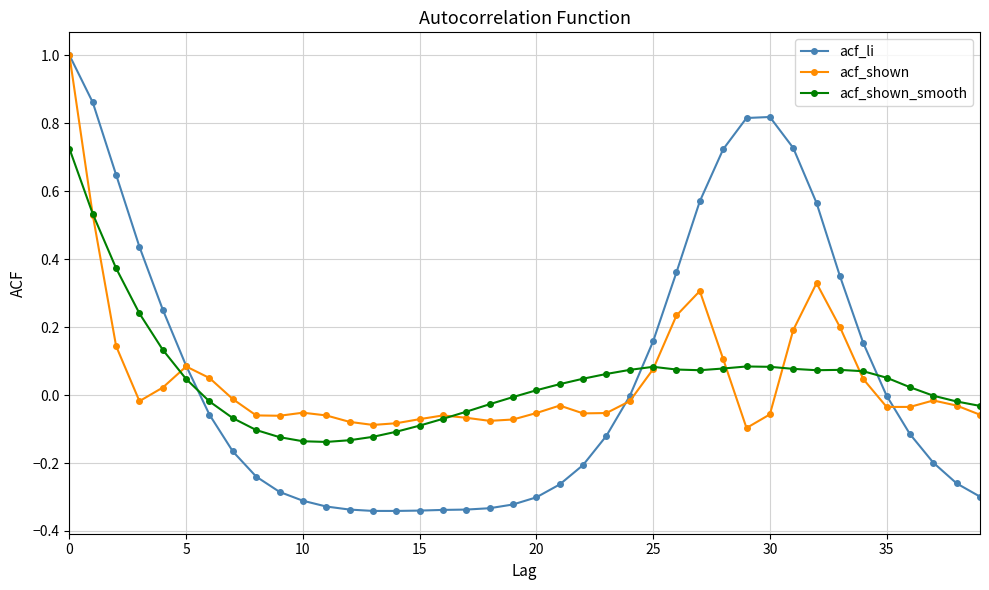

Which series has the widest spread of values?

acf_li